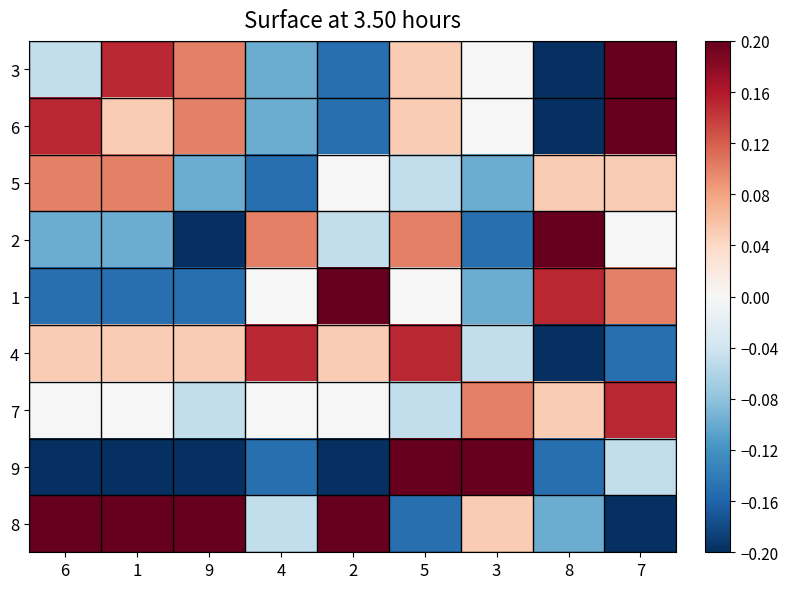

Reading left to right, extract all data points from this chart.

3: 6=-0.0	1=0.2	9=0.1	4=-0.1	2=-0.2	5=0.0	3=0.0	8=-0.2	7=0.2
6: 6=0.2	1=0.0	9=0.1	4=-0.1	2=-0.2	5=0.0	3=0.0	8=-0.2	7=0.2
5: 6=0.1	1=0.1	9=-0.1	4=-0.2	2=0.0	5=-0.0	3=-0.1	8=0.0	7=0.0
2: 6=-0.1	1=-0.1	9=-0.2	4=0.1	2=-0.0	5=0.1	3=-0.2	8=0.2	7=0.0
1: 6=-0.2	1=-0.2	9=-0.2	4=0.0	2=0.2	5=0.0	3=-0.1	8=0.2	7=0.1
4: 6=0.0	1=0.0	9=0.0	4=0.2	2=0.0	5=0.2	3=-0.0	8=-0.2	7=-0.2
7: 6=0.0	1=0.0	9=-0.0	4=0.0	2=0.0	5=-0.0	3=0.1	8=0.0	7=0.2
9: 6=-0.2	1=-0.2	9=-0.2	4=-0.2	2=-0.2	5=0.2	3=0.2	8=-0.2	7=-0.0
8: 6=0.2	1=0.2	9=0.2	4=-0.0	2=0.2	5=-0.2	3=0.0	8=-0.1	7=-0.2